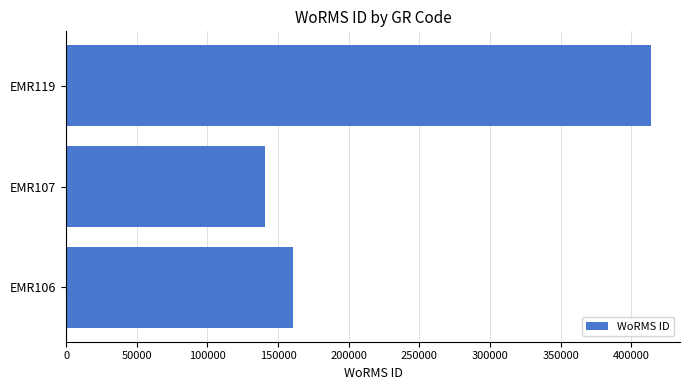

Rank the categories by value from highest to lowest.

EMR119, EMR106, EMR107